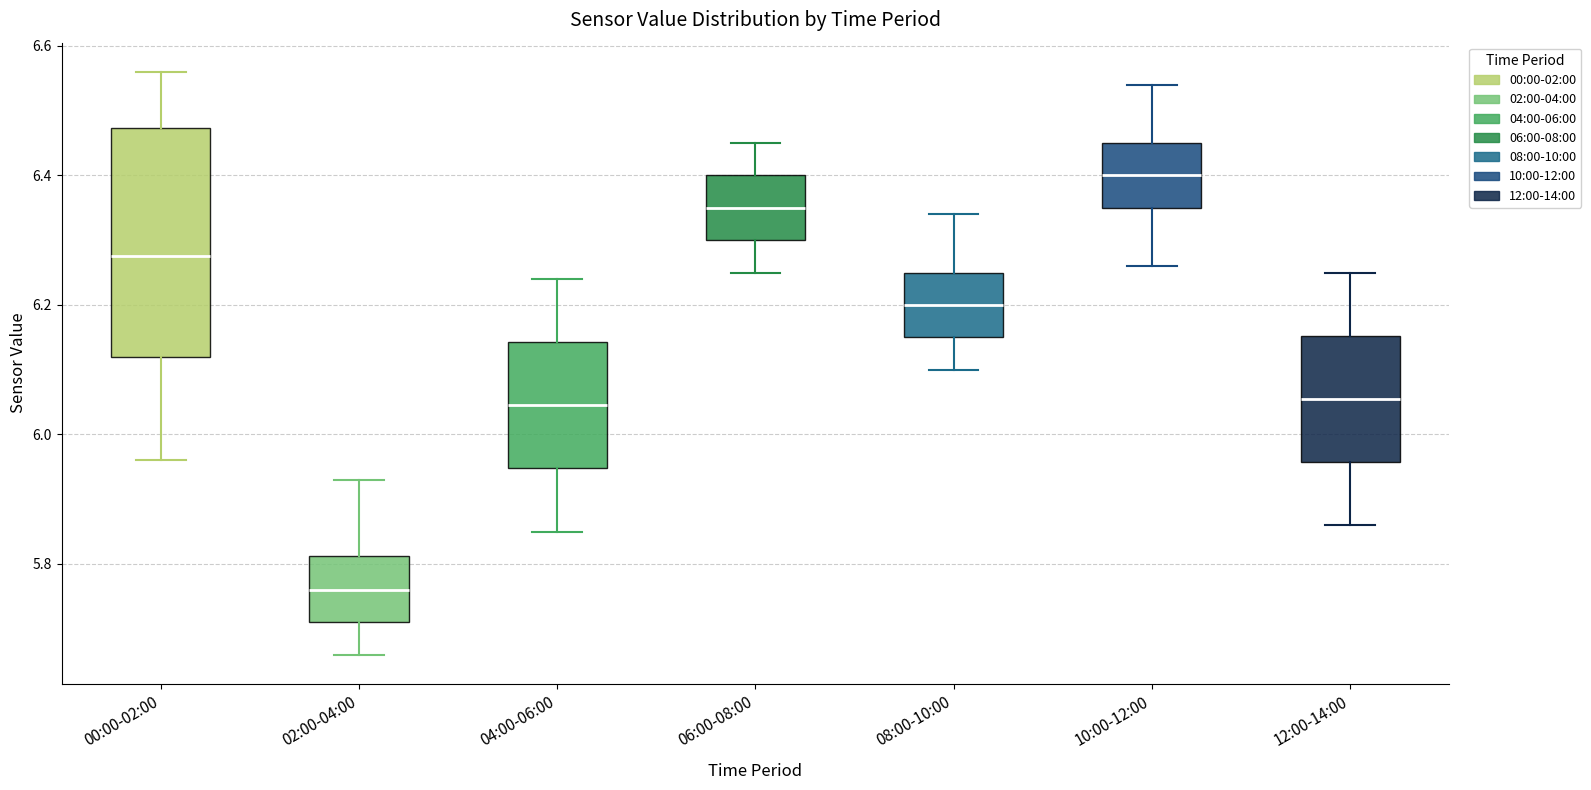

Where does the upper whisker of the box for 10:00-12:00 end on the y-axis? The values are not printed on the chart, so give them approximately, as read against the axis.

6.54